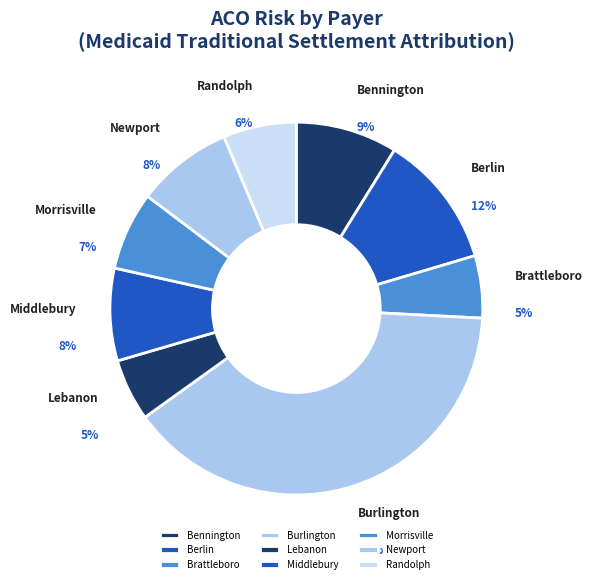

The Bennington slice represents 9% of the pie. True or false?

True